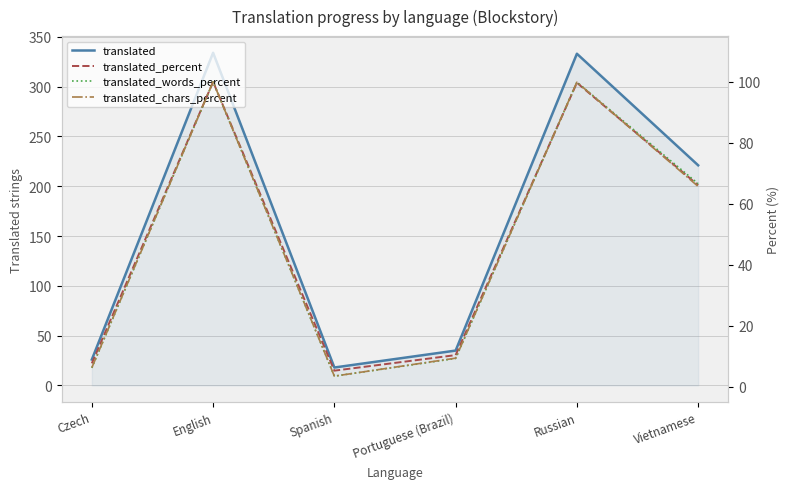

True or false: translated and translated_chars_percent intersect in this chart.

False